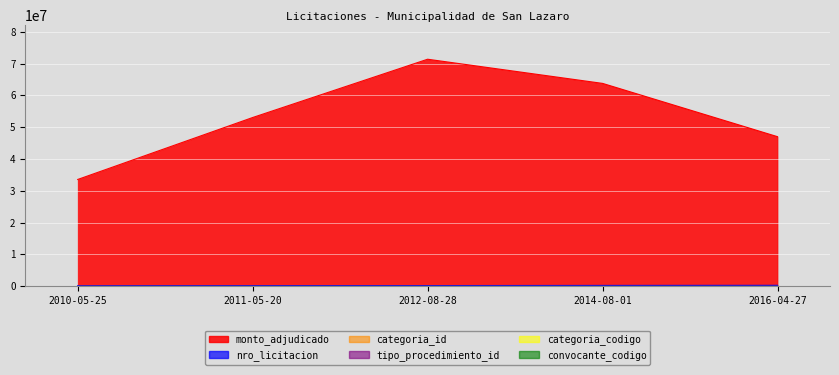

What are all the series names shown in the legend?

monto_adjudicado, nro_licitacion, categoria_id, tipo_procedimiento_id, categoria_codigo, convocante_codigo